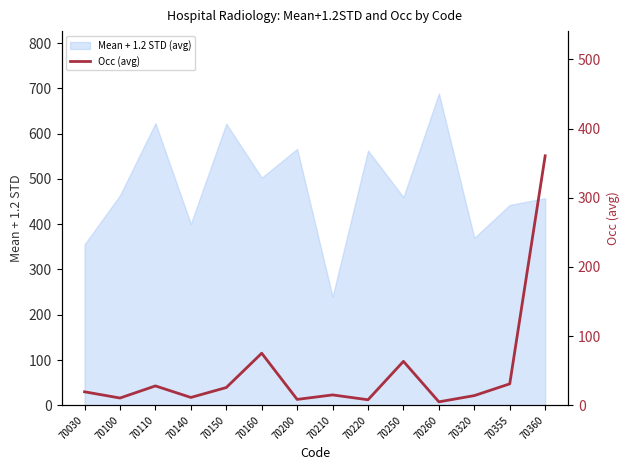

Does the chart have visible grid lines?

No